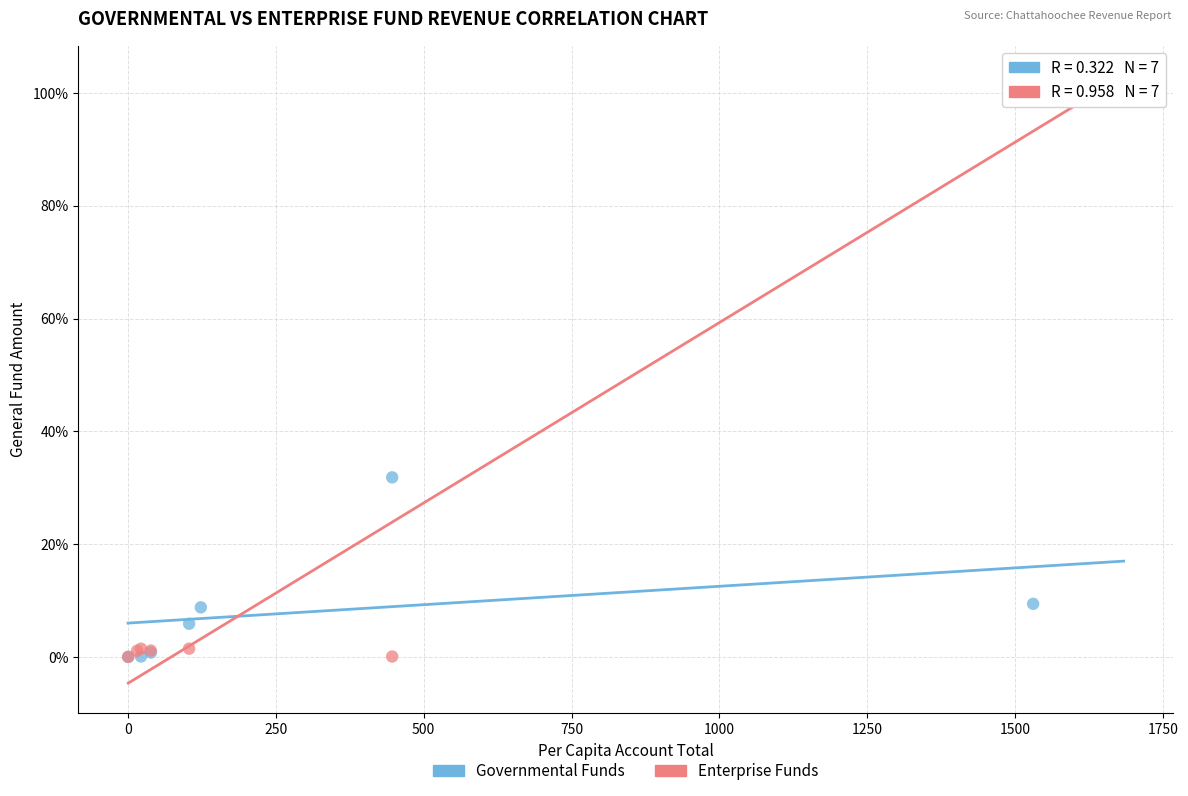

Which series reaches the maximum Y coordinate?

Enterprise Funds